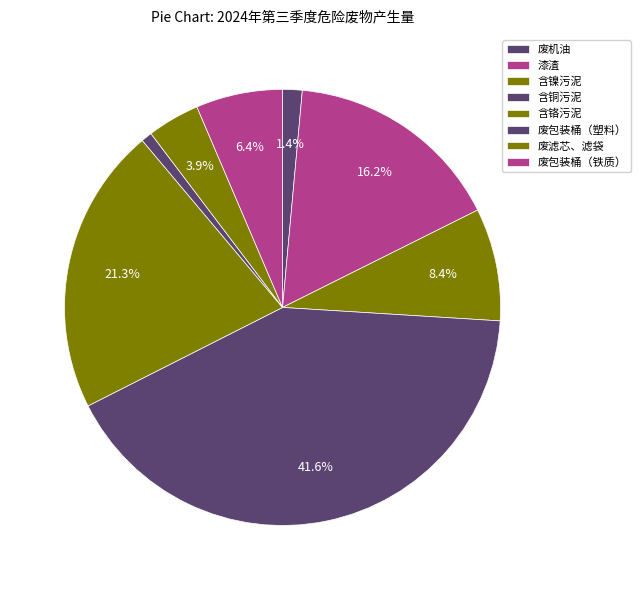

What is the total percentage of 废包装桶（铁质） and 含铬污泥?

27.8%